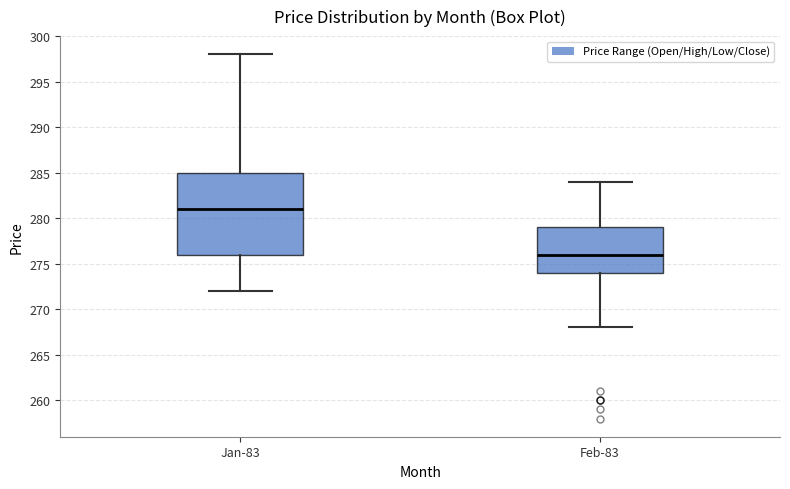

Which box's median line is the lowest?

Feb-83